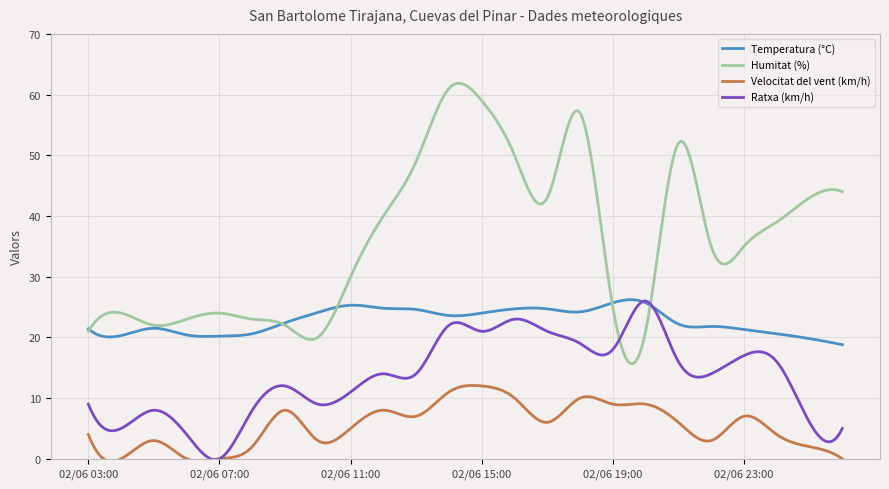

Rank the series by their average value, from highest to lowest.

Humitat (%), Temperatura (°C), Ratxa (km/h), Velocitat del vent (km/h)